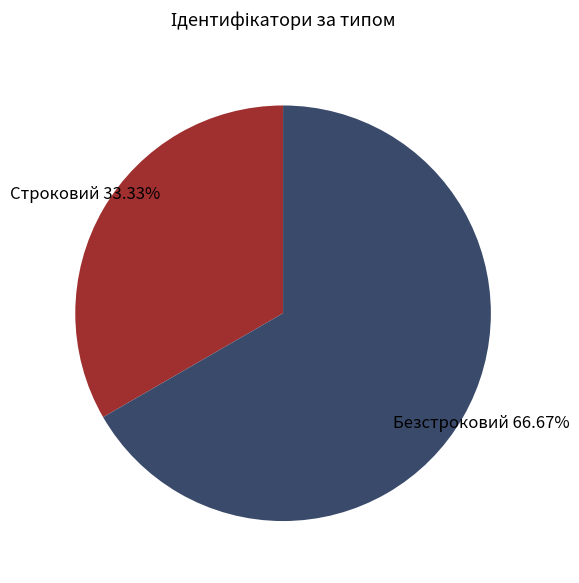

How many slices are in this pie chart?

2